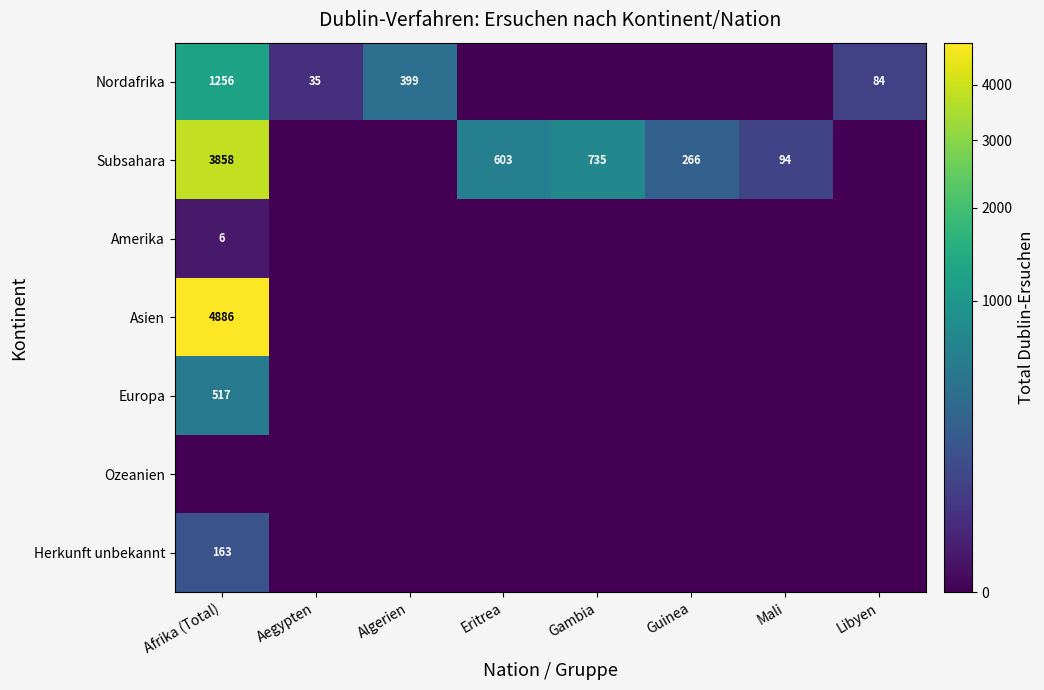

What is the sum of the Nordafrika values at Afrika (Total) and Libyen?

1340